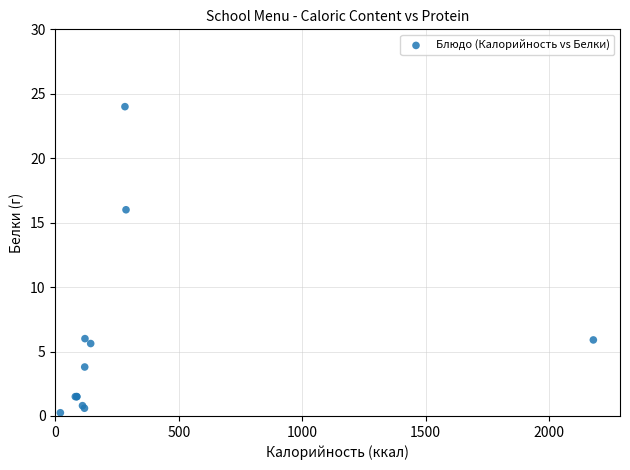

What Y value in the scatter plot is closest to 12?

16.0